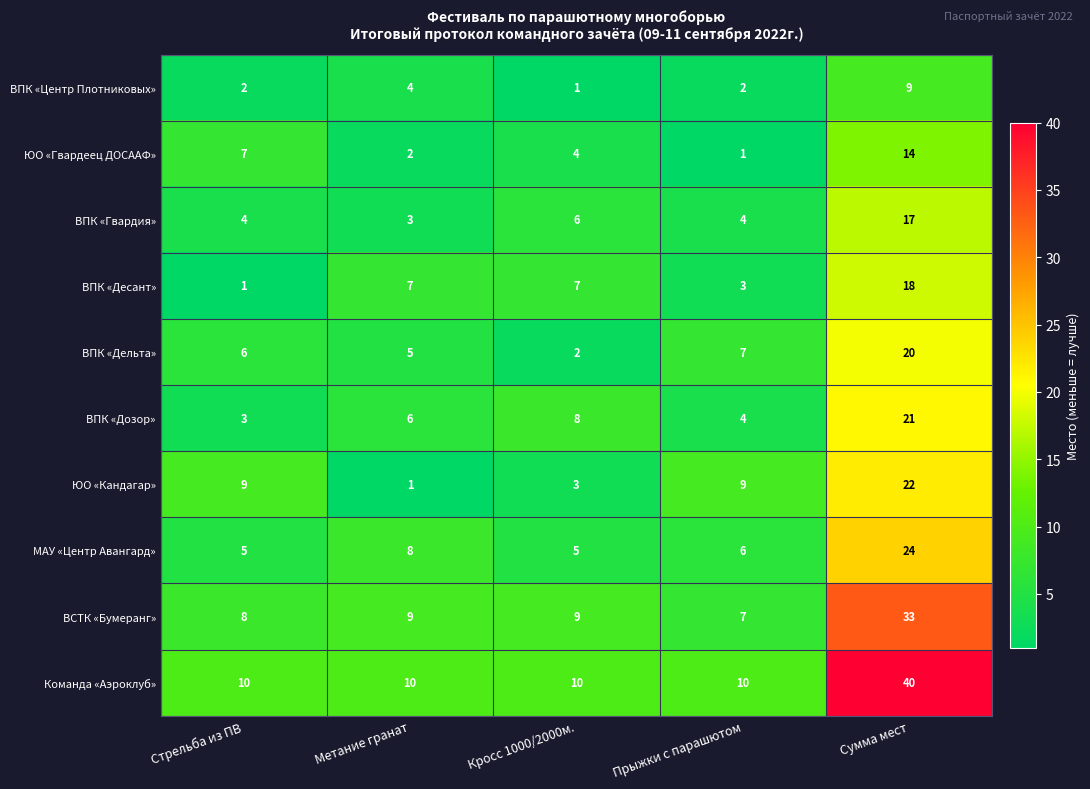

Rank the series by their maximum value, from highest to lowest.

Команда «Аэроклуб», ВСТК «Бумеранг», МАУ «Центр Авангард», ЮО «Кандагар», ВПК «Дозор», ВПК «Дельта», ВПК «Десант», ВПК «Гвардия», ЮО «Гвардеец ДОСААФ», ВПК «Центр Плотниковых»